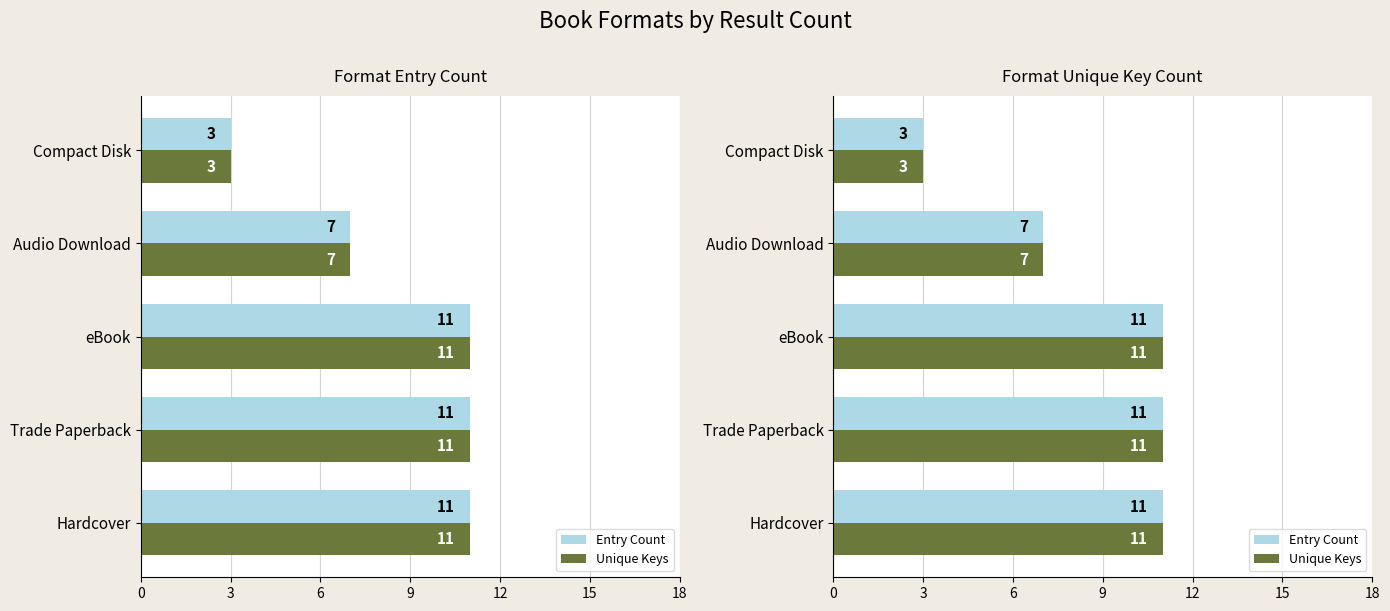

Between Hardcover and Audio Download, which series saw the biggest shift?

Entry Count